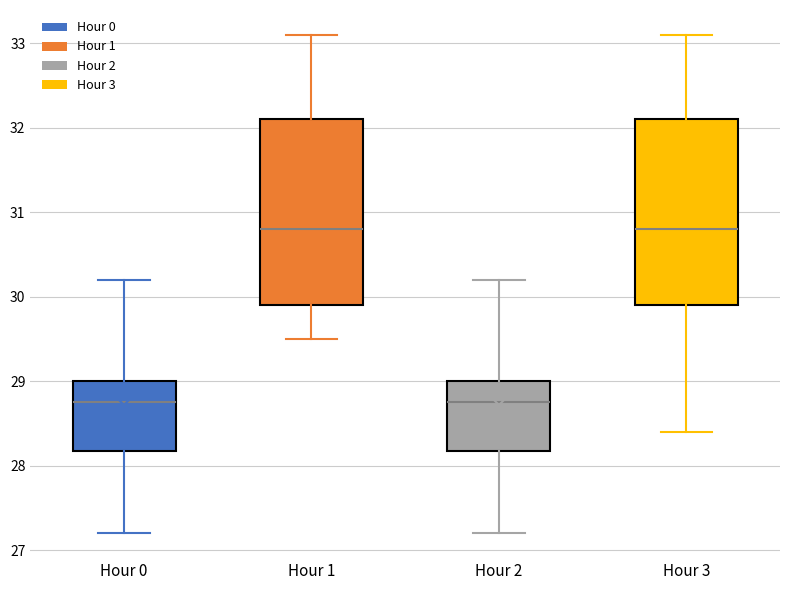

Reading left to right, transcribe this box plot: for each box, give where its median line is, the range the box spans, and where its two whiskers end, as read against the y-axis. The values are not printed on the chart, so give them approximately, as read against the axis.

Hour 0: median 28.8, box 28.2 to 29.0, whiskers 27.2 to 30.2
Hour 1: median 30.8, box 29.9 to 32.1, whiskers 29.5 to 33.1
Hour 2: median 28.8, box 28.2 to 29.0, whiskers 27.2 to 30.2
Hour 3: median 30.8, box 29.9 to 32.1, whiskers 28.4 to 33.1